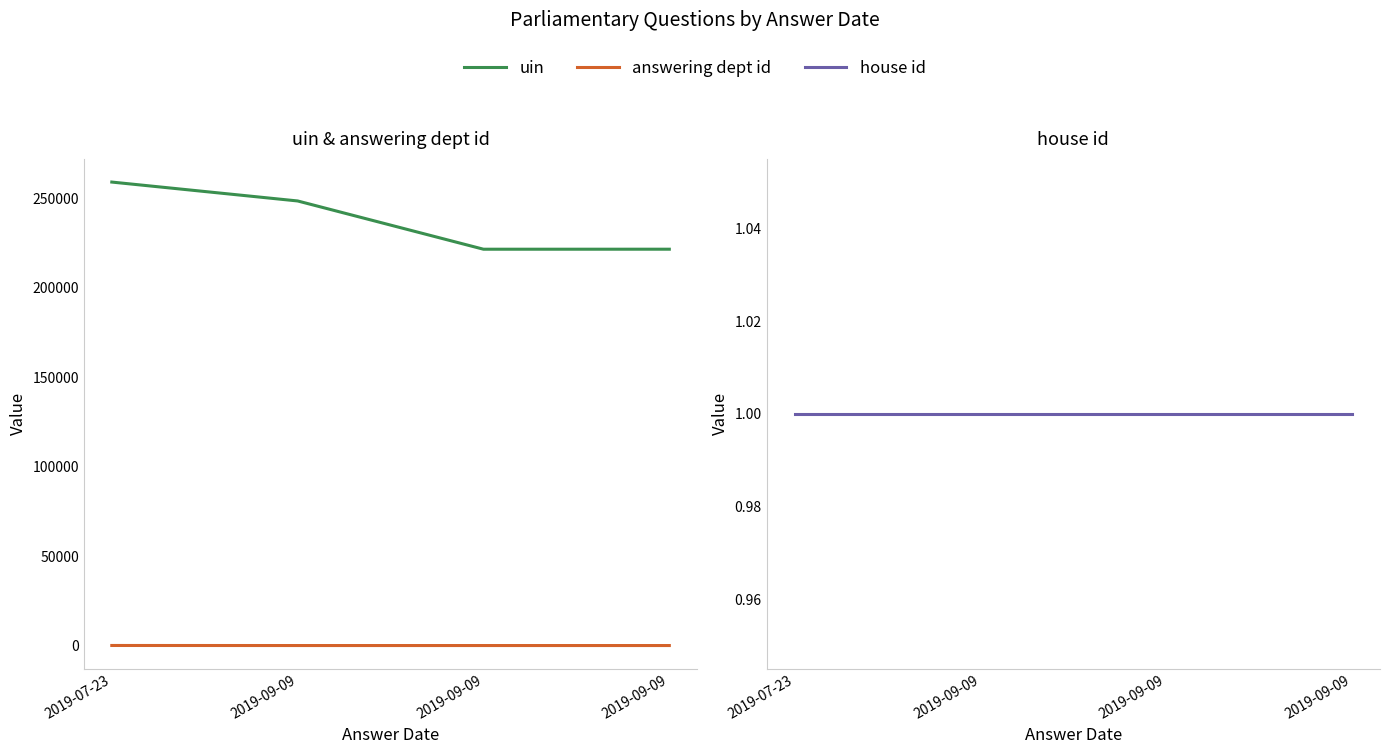

Reading left to right, extract all data points from this chart.

uin: 2019-07-23=259224	2019-09-09=248657	2019-09-09=221662	2019-09-09=221671
answering dept id: 2019-07-23=31	2019-09-09=1	2019-09-09=1	2019-09-09=1
house id: 2019-07-23=1	2019-09-09=1	2019-09-09=1	2019-09-09=1